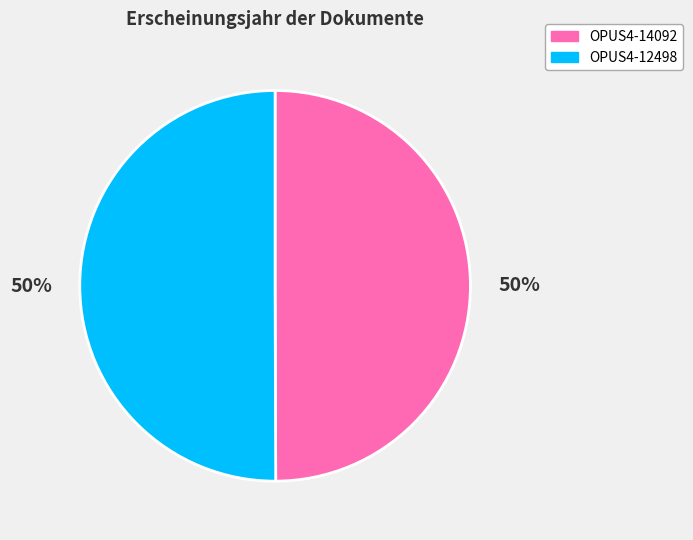

To the nearest percent, what is the combined percentage of OPUS4-12498 and OPUS4-14092?

100%